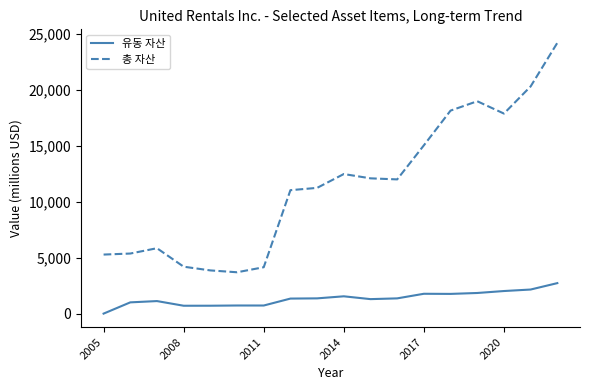

How many lines are shown in the chart?

2